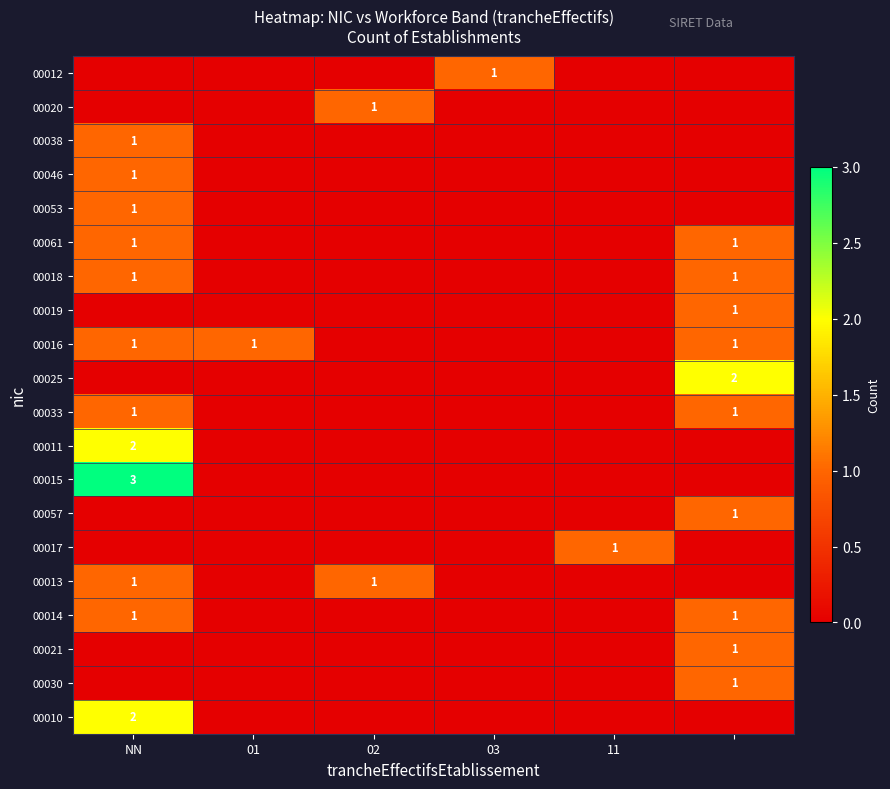

The value of 00020 at 02 is 1. True or false?

True